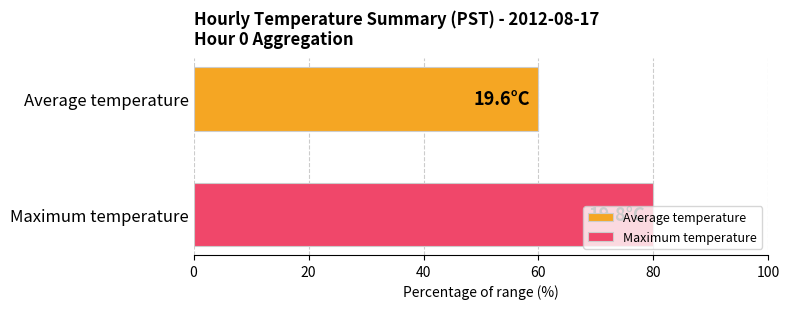

Which series has the largest range (max minus min)?

Average temperature